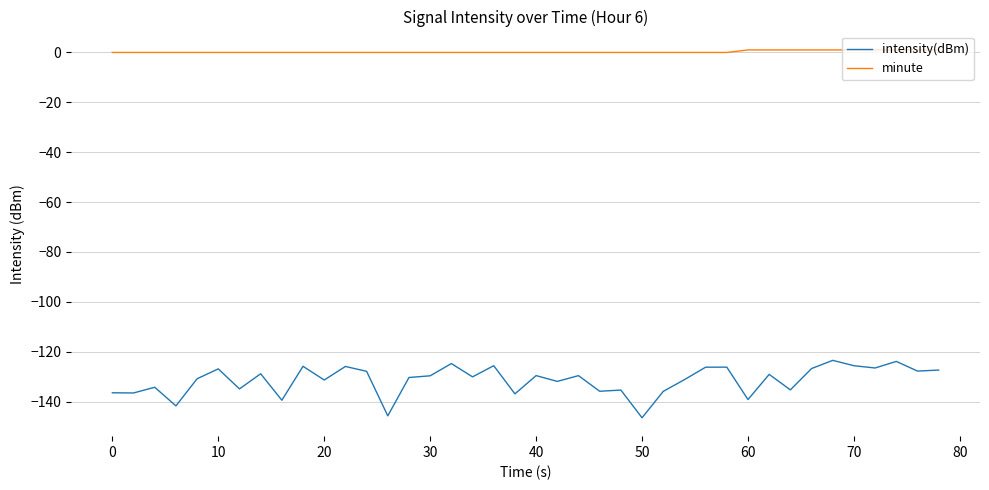

Which series has the largest total across all categories?

minute